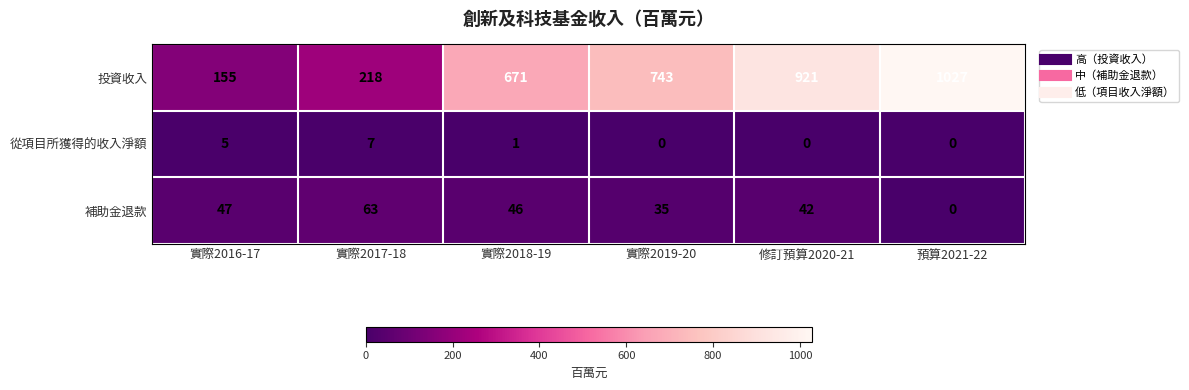

Which series has the largest total across all categories?

投資收入